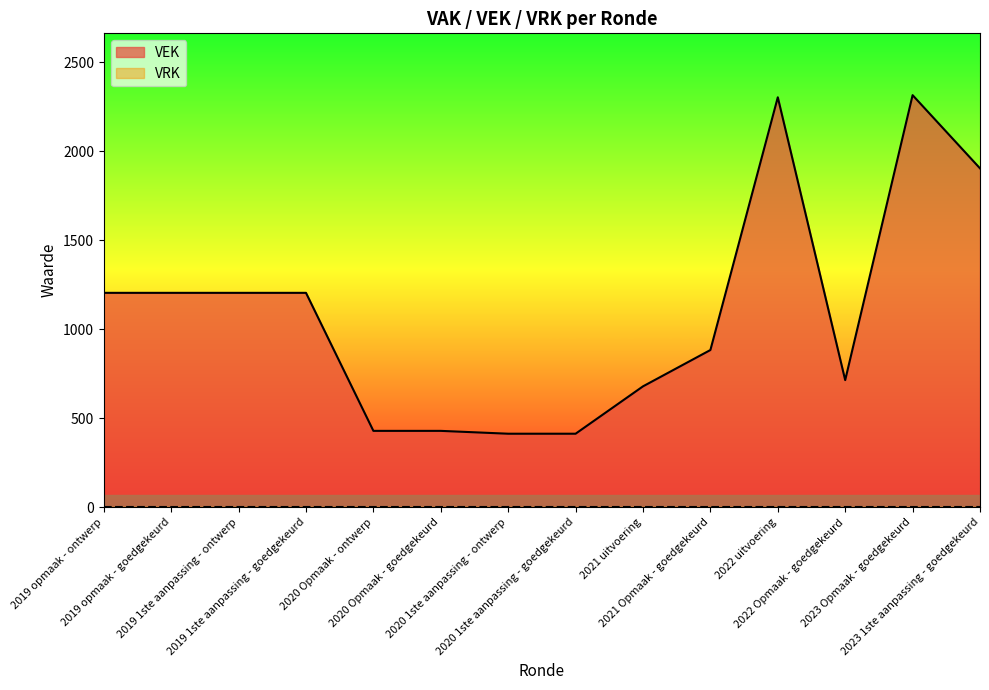

Is it true that the value at 2019 opmaak - goedgekeurd is 1204?

True